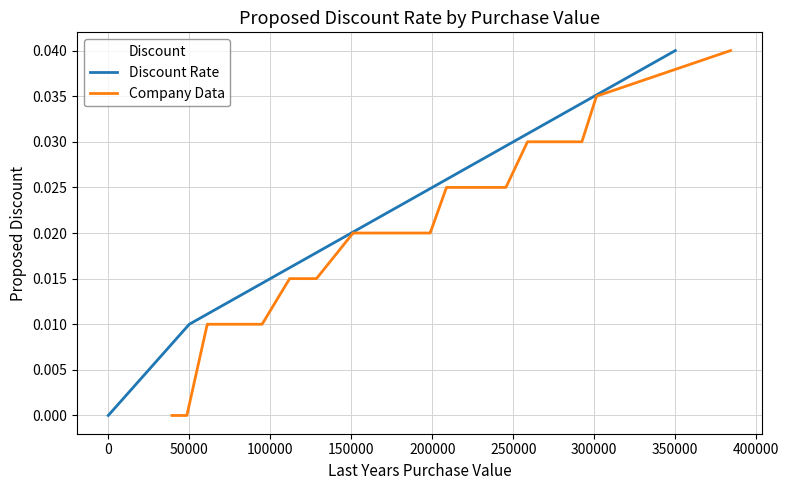

At which label does Discount Rate reach its peak?

350000